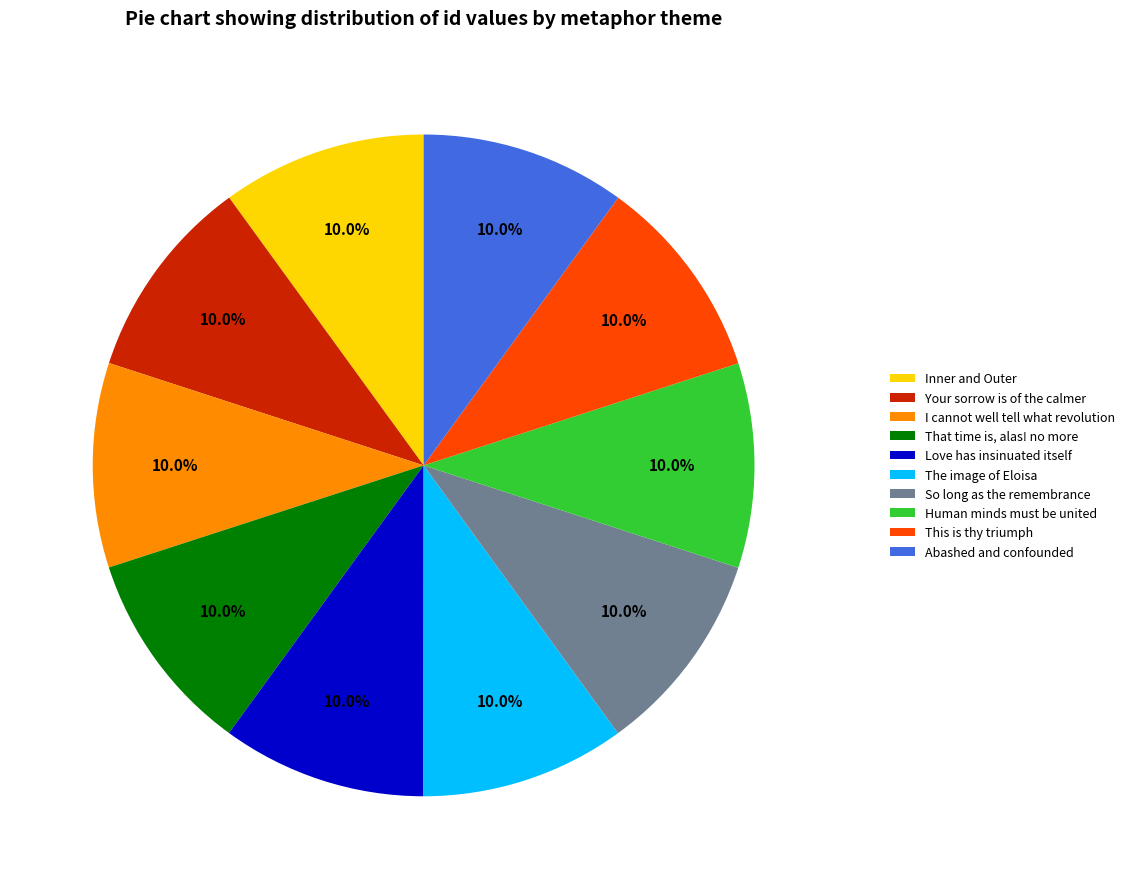

Approximately how many times larger is the value at Your sorrow is of the calmer compared to This is thy triumph?

1.0